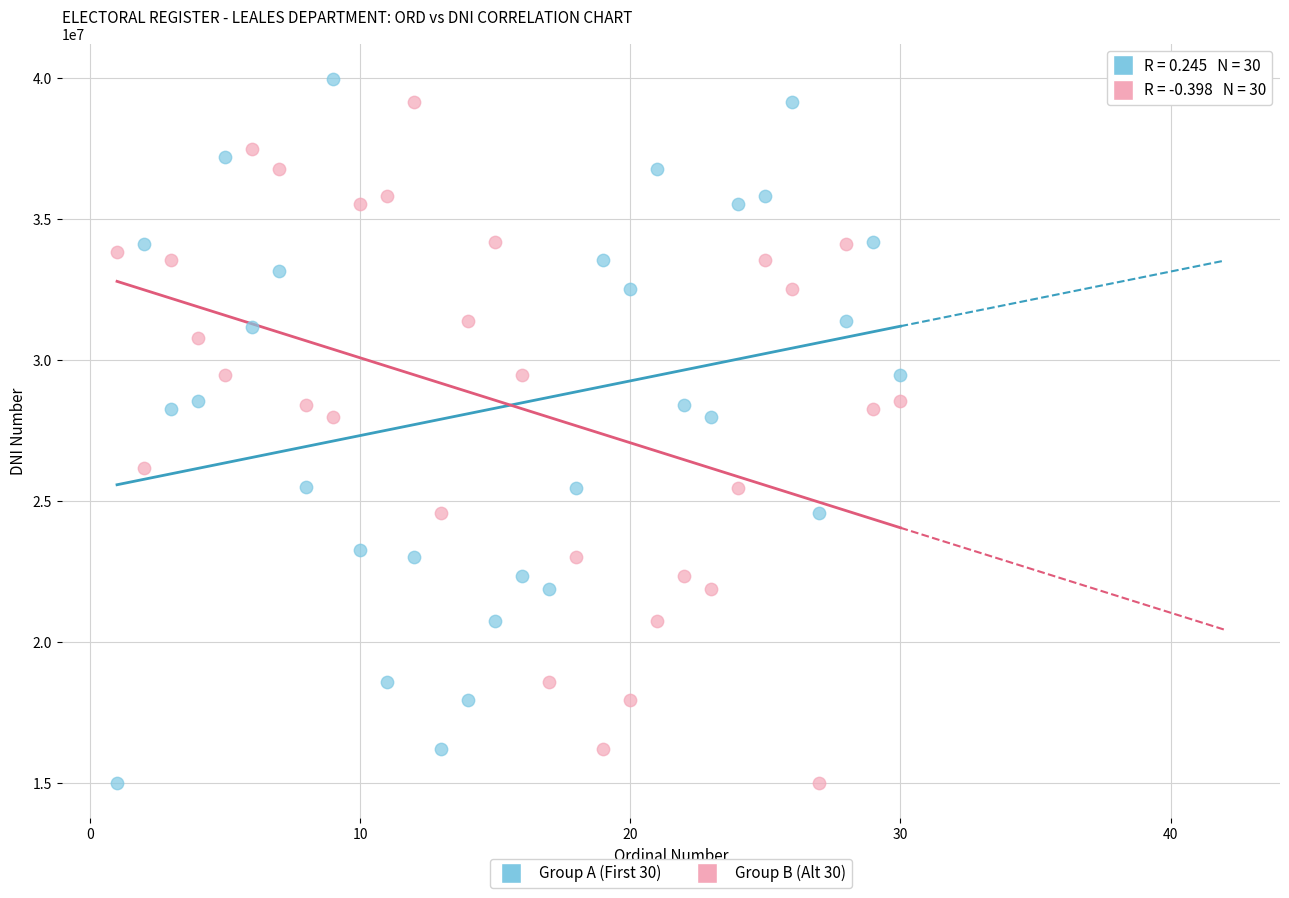

Across all data points, what is the range of Y values (max minus min)?

24978025